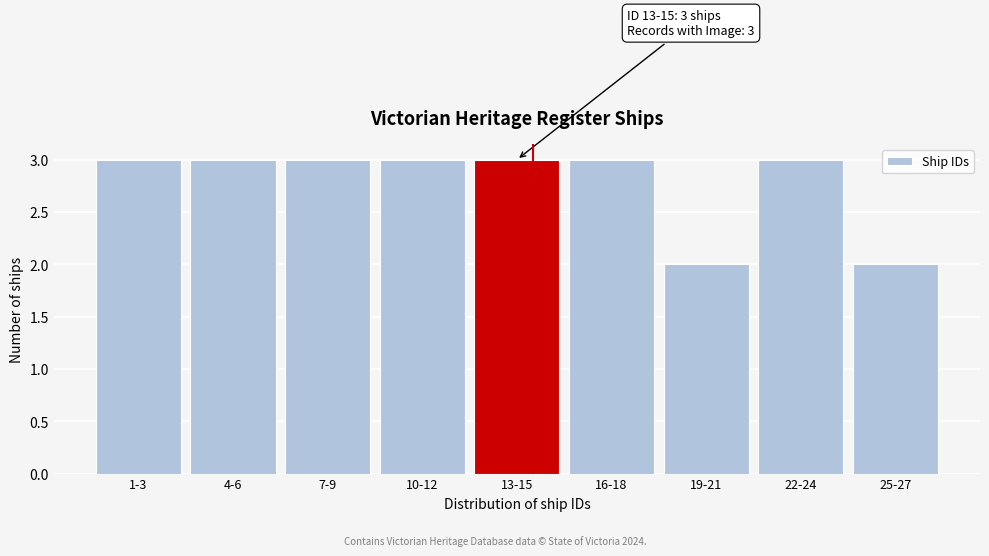

Reading left to right, what are all the values shown in this chart?

3	3	3	3	3	3	2	3	2